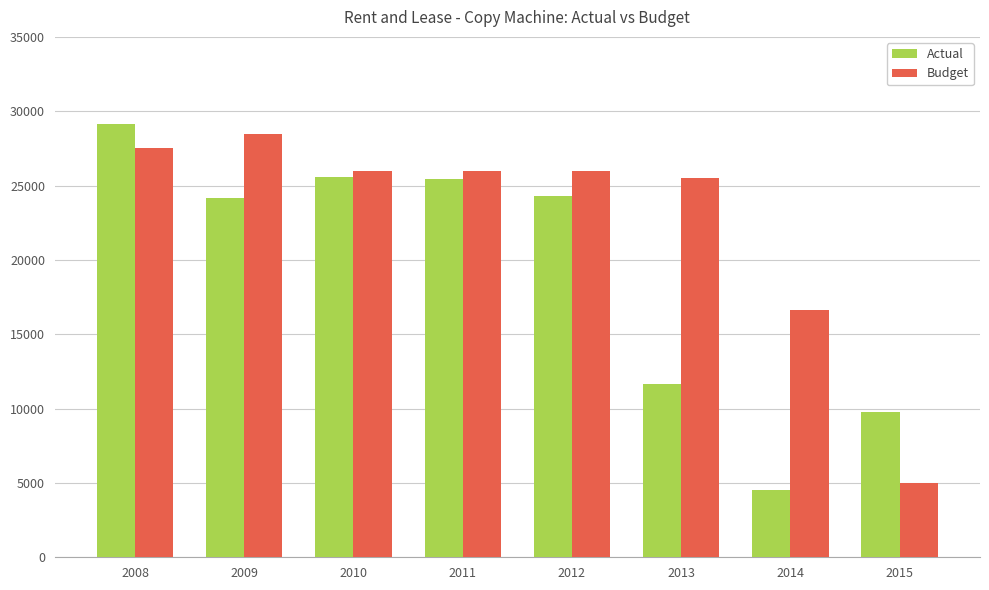

Does the chart contain any negative values?

No